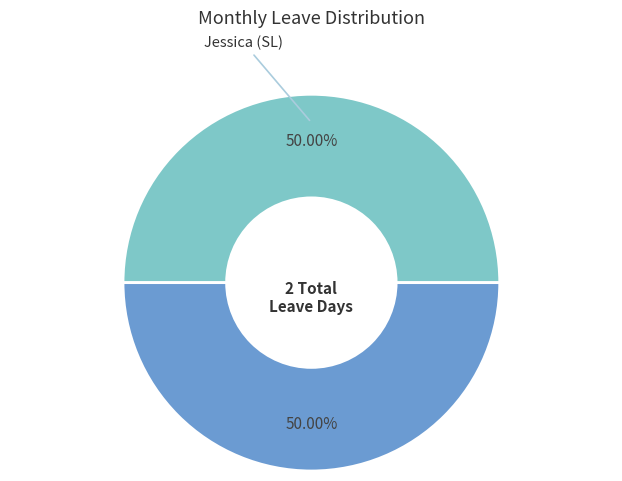

What is the ratio of the value at Jessica (SL) to the value at Joe (UL)?

1.0